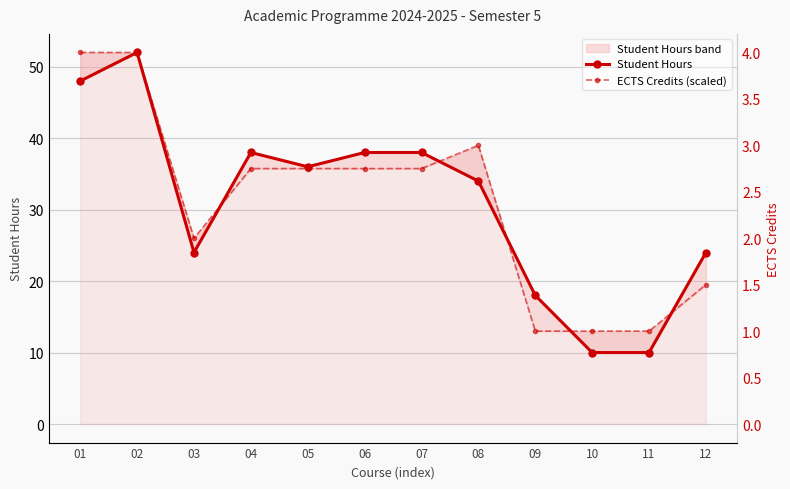

What are all the series names shown in the legend?

Student Hours, ECTS Credits (scaled)